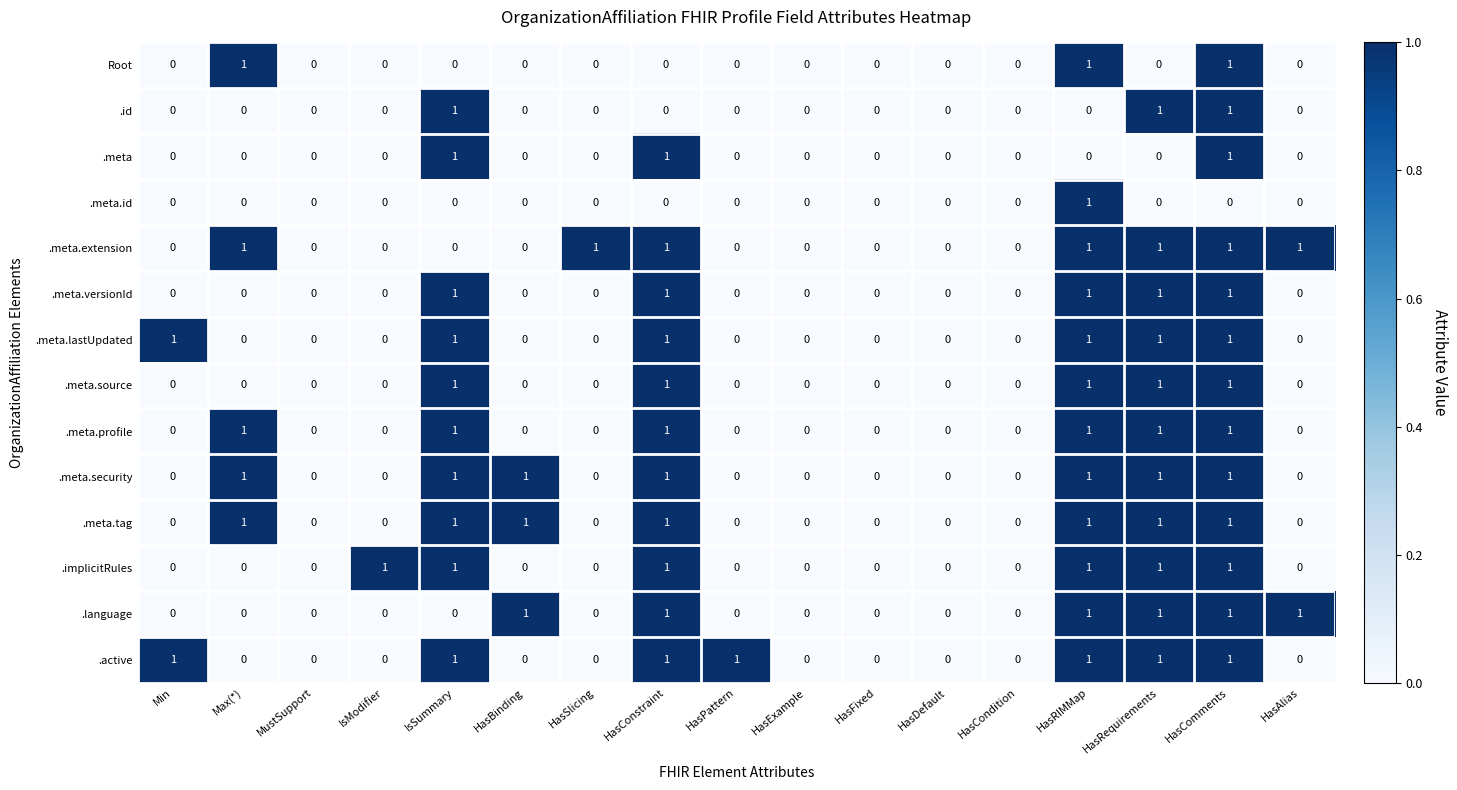

The value of .language at HasConstraint is 1. True or false?

True